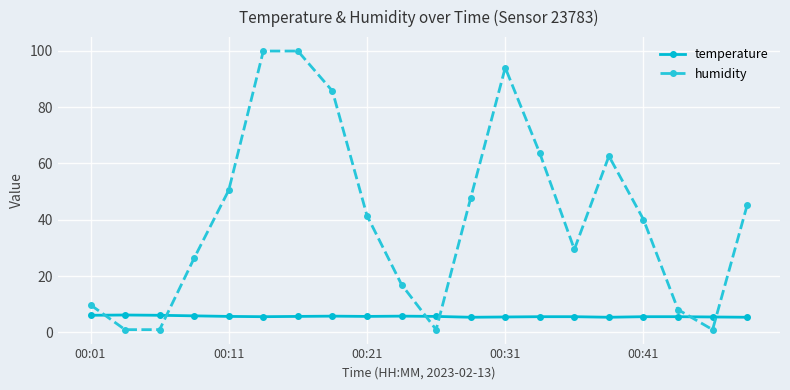

Which series has the largest total across all categories?

humidity